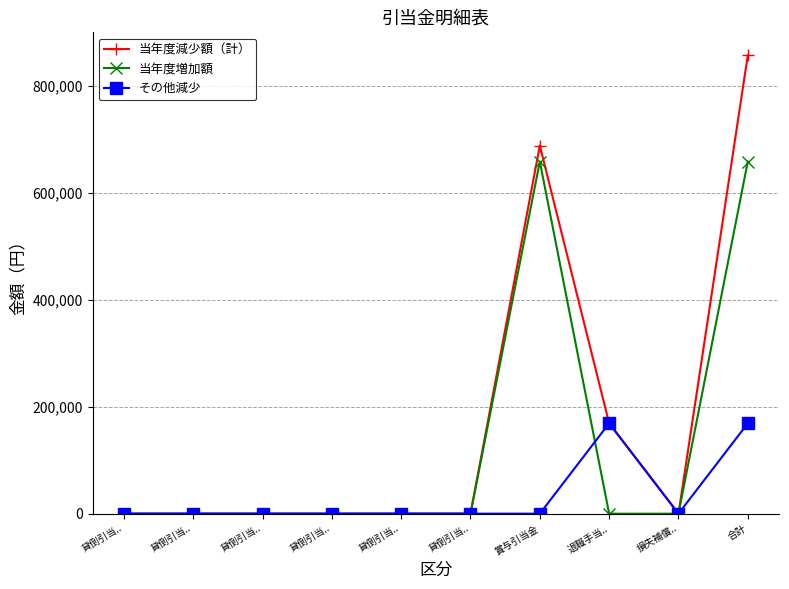

Does the chart have visible grid lines?

Yes